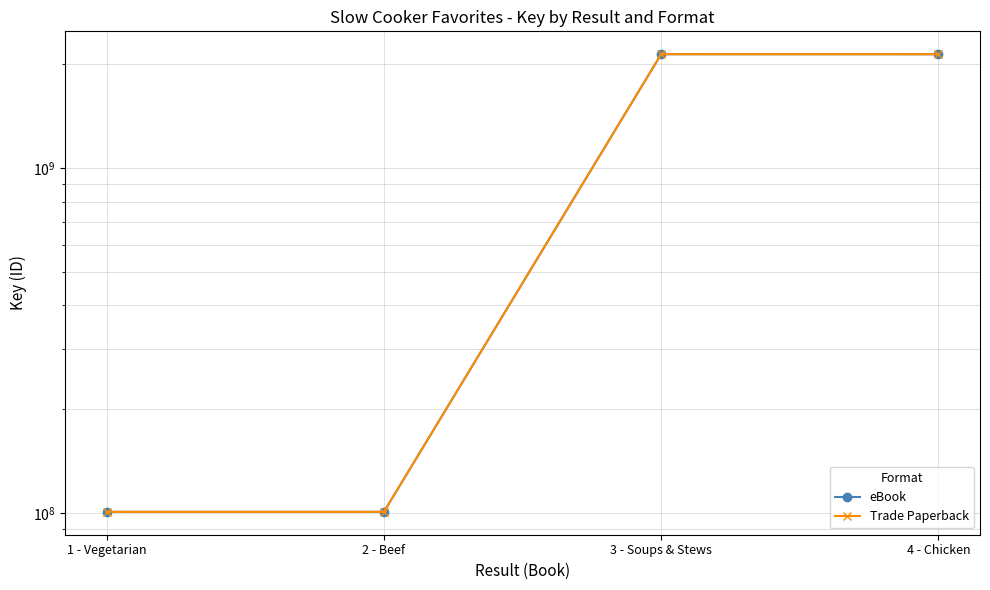

At which label does eBook reach its peak?

3 - Soups & Stews